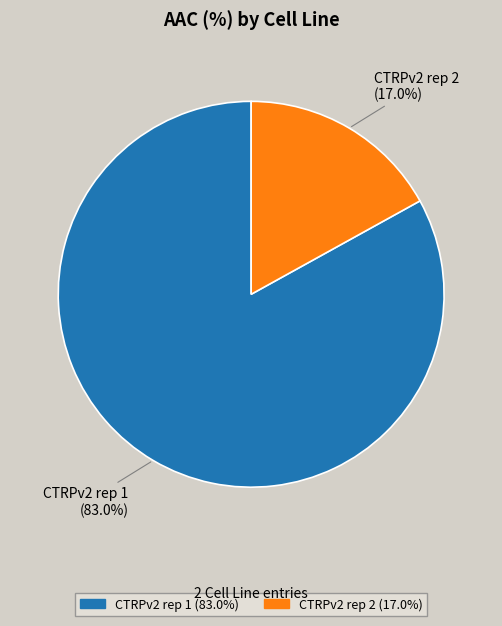

Which has a higher value, CTRPv2 rep 1 or CTRPv2 rep 2?

CTRPv2 rep 1